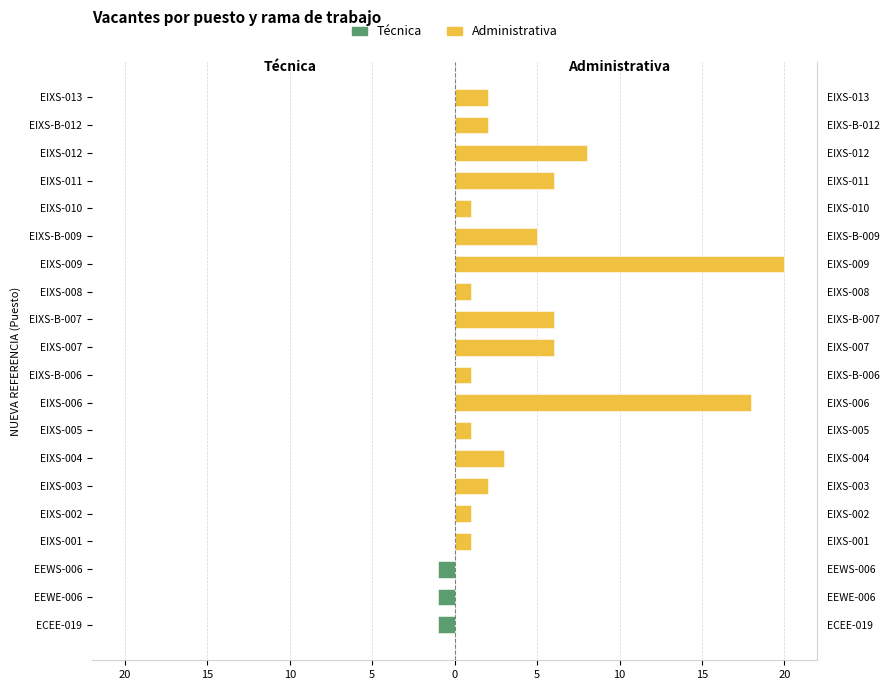

How many bars are there in total?

40